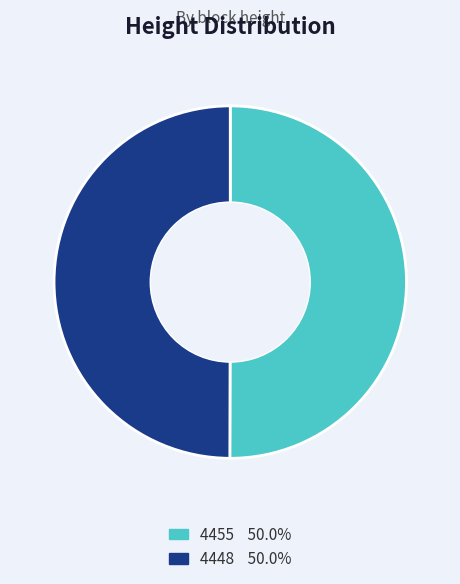

Do 4448 and 4455 together represent more than half of the pie?

Yes